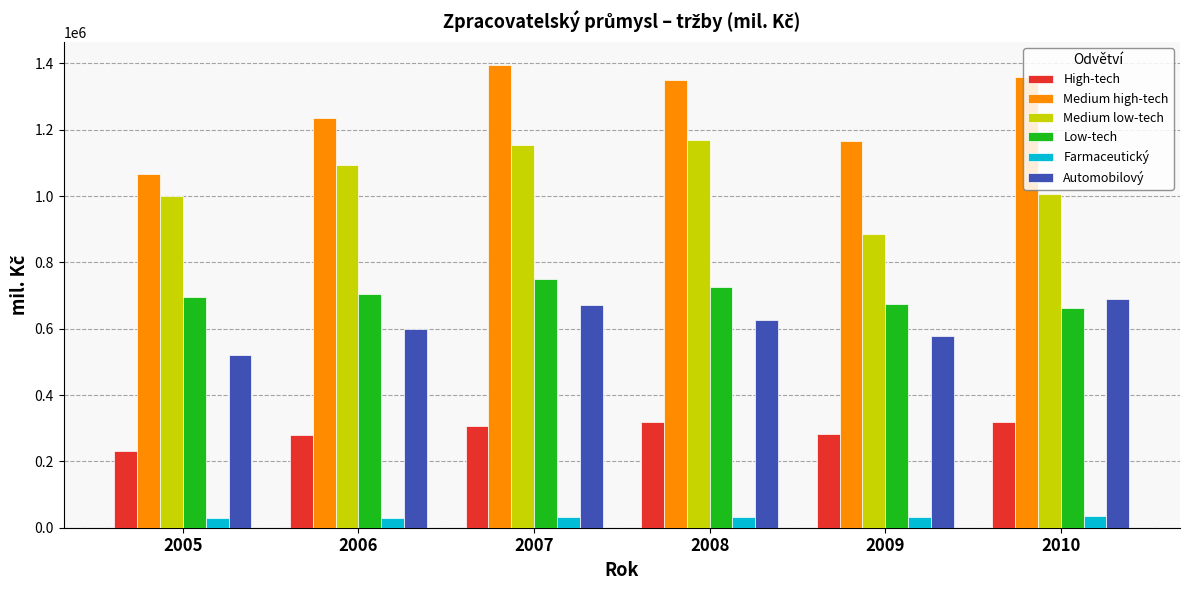

Which series changed the most between 2008 and 2009?

Medium low-tech